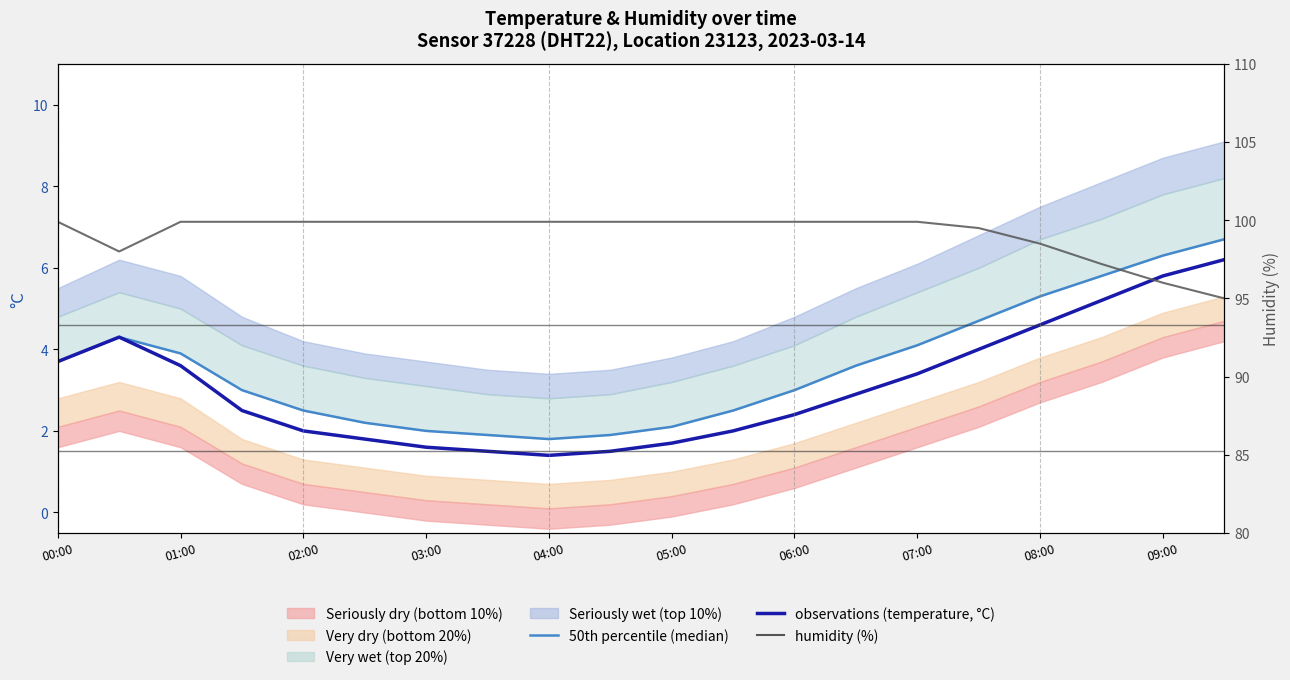

True or false: 50th percentile (median) and observations (temperature, °C) cross at least once.

False